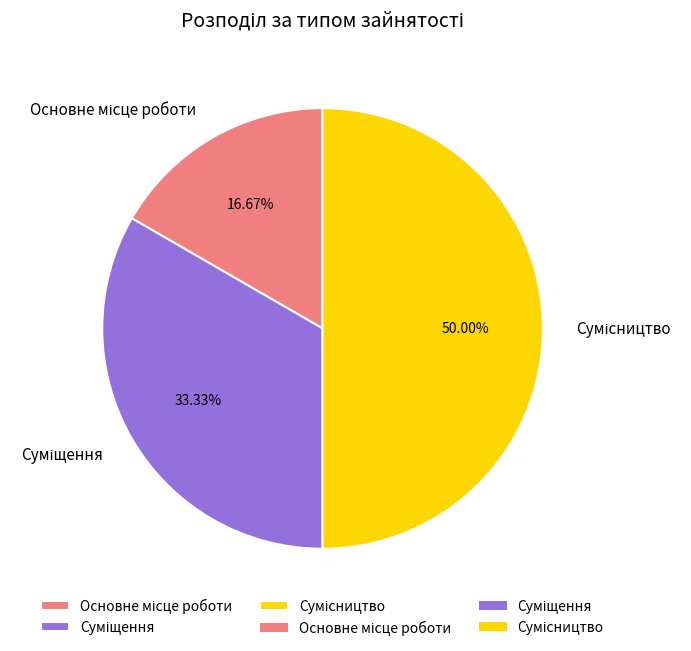

Which category has the smallest portion of the pie?

Основне місце роботи